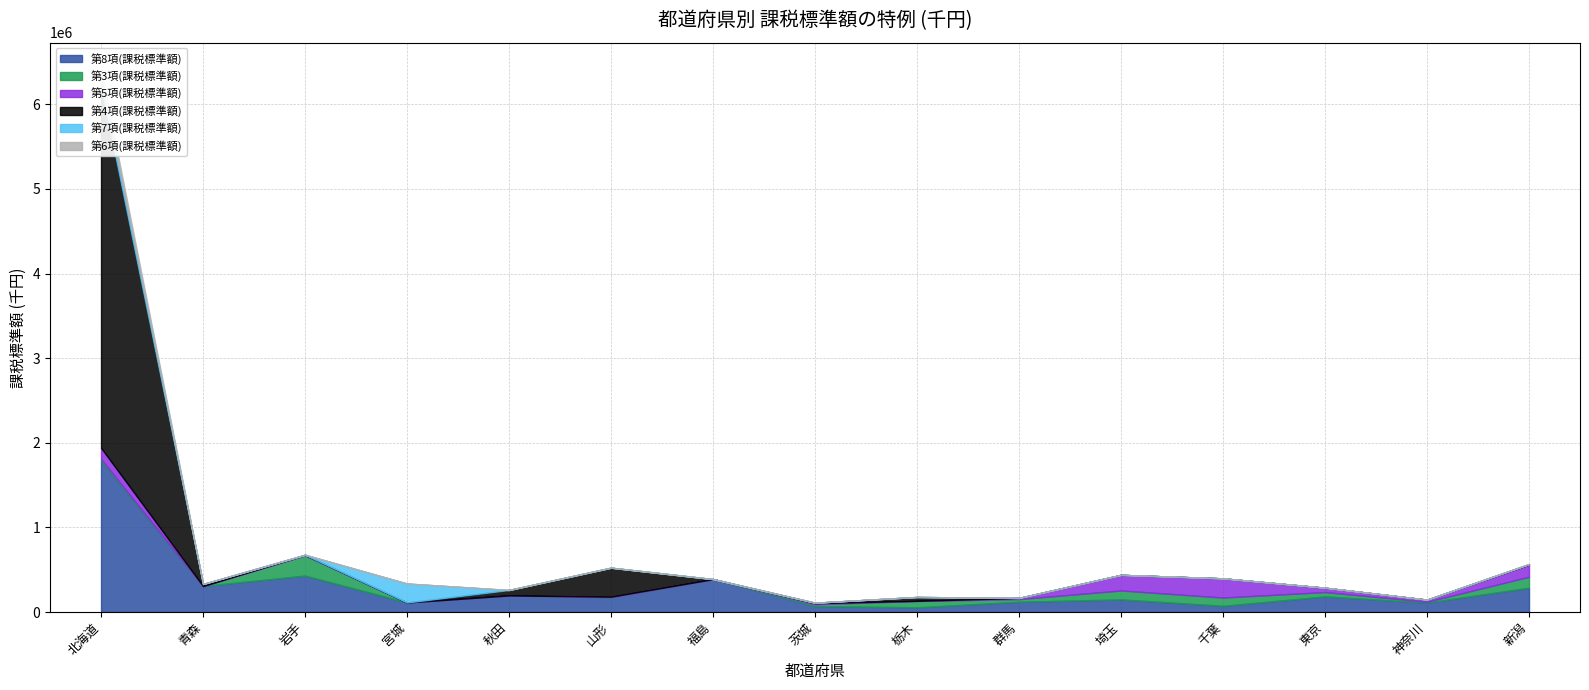

Reading left to right, list all the values displayed in this chart.

第8項(課税標準額): 北海道=1788457	青森=306844	岩手=430041	宮城=112657	秋田=196096	山形=173588	福島=388819	茨城=70332	栃木=55409	群馬=120809	埼玉=148601	千葉=72791	東京=183877	神奈川=111279	新潟=286801
第3項(課税標準額): 北海道=19643	青森=0	岩手=238597	宮城=0	秋田=0	山形=713	福島=0	茨城=20611	栃木=75054	群馬=31723	埼玉=105909	千葉=98124	東京=51992	神奈川=9730	新潟=129812
第5項(課税標準額): 北海道=132445	青森=0	岩手=6886	宮城=0	秋田=0	山形=7086	福島=195	茨城=13639	栃木=1859	群馬=13810	埼玉=184566	千葉=226954	東京=51044	神奈川=25232	新潟=144731
第4項(課税標準額): 北海道=4278403	青森=24330	岩手=0	宮城=0	秋田=64430	山形=342486	福島=0	茨城=5472	栃木=45484	群馬=0	埼玉=0	千葉=0	東京=0	神奈川=0	新潟=5503
第7項(課税標準額): 北海道=94753	青森=0	岩手=0	宮城=224028	秋田=0	山形=0	福島=0	茨城=0	栃木=0	群馬=0	埼玉=0	千葉=0	東京=452	神奈川=0	新潟=0
第6項(課税標準額): 北海道=94356	青森=0	岩手=2988	宮城=0	秋田=0	山形=0	福島=0	茨城=0	栃木=0	群馬=0	埼玉=0	千葉=0	東京=0	神奈川=0	新潟=0